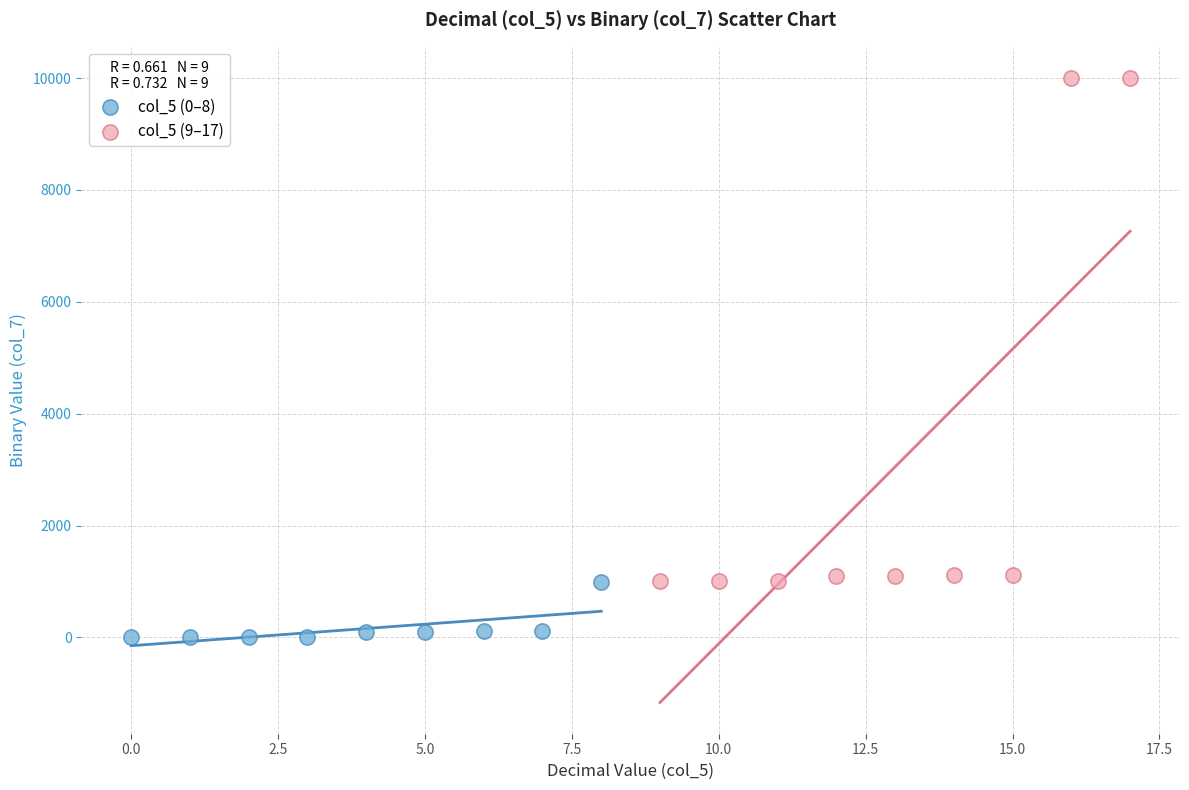

Which series contains the lowest Y value?

col_5 (0–8)